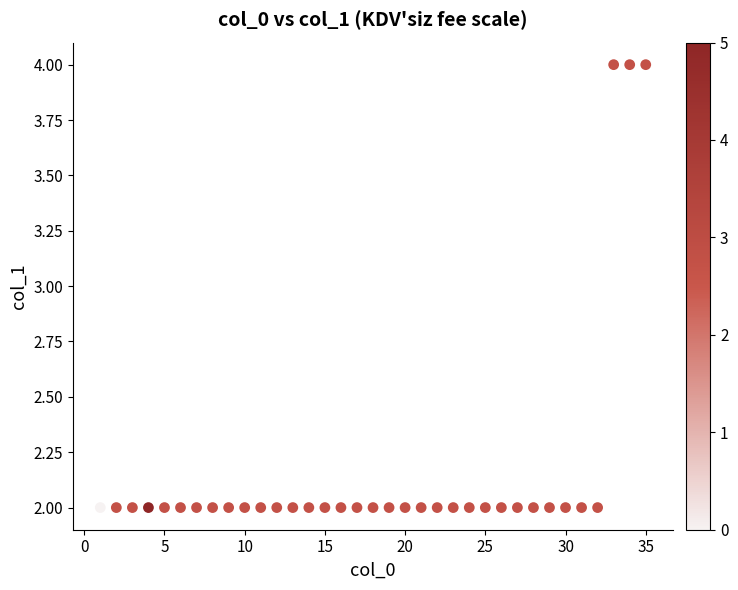

What is the range of X values (max minus min)?

34